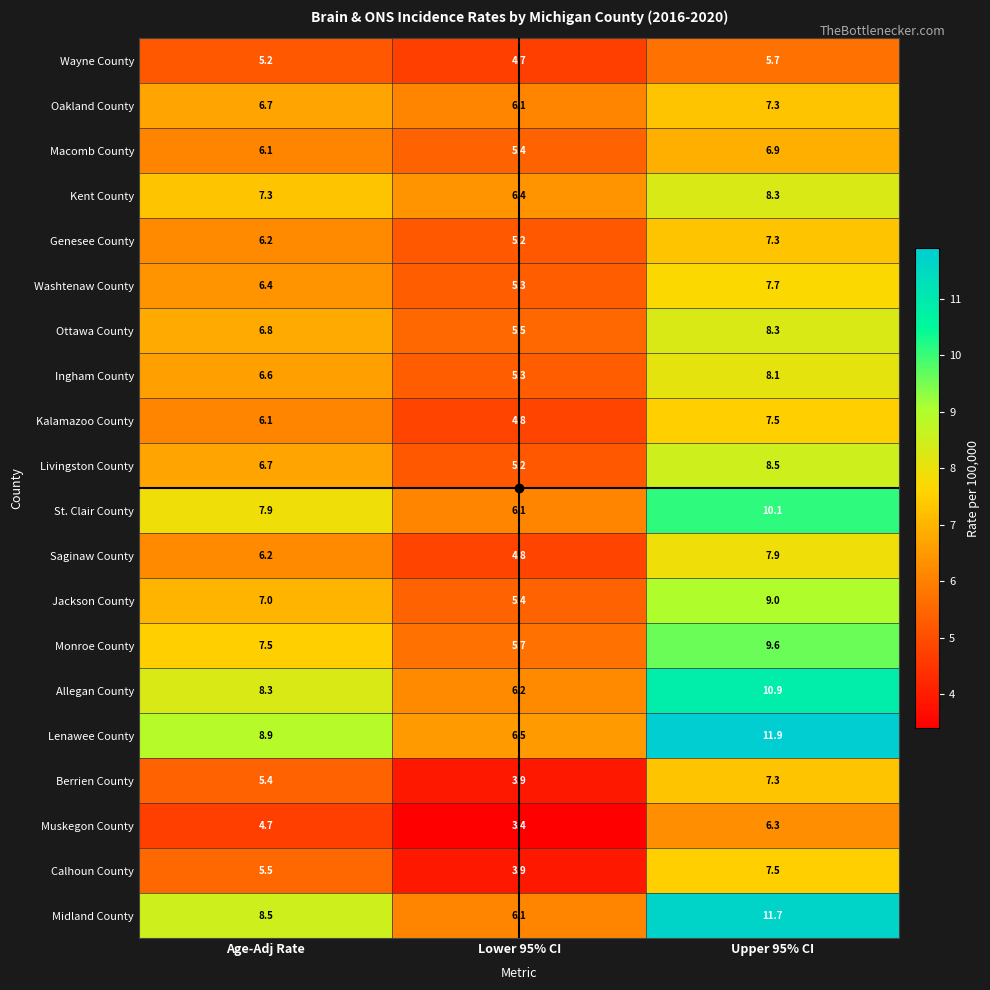

What is the difference between the highest and lowest values at Lower 95% CI?

3.1